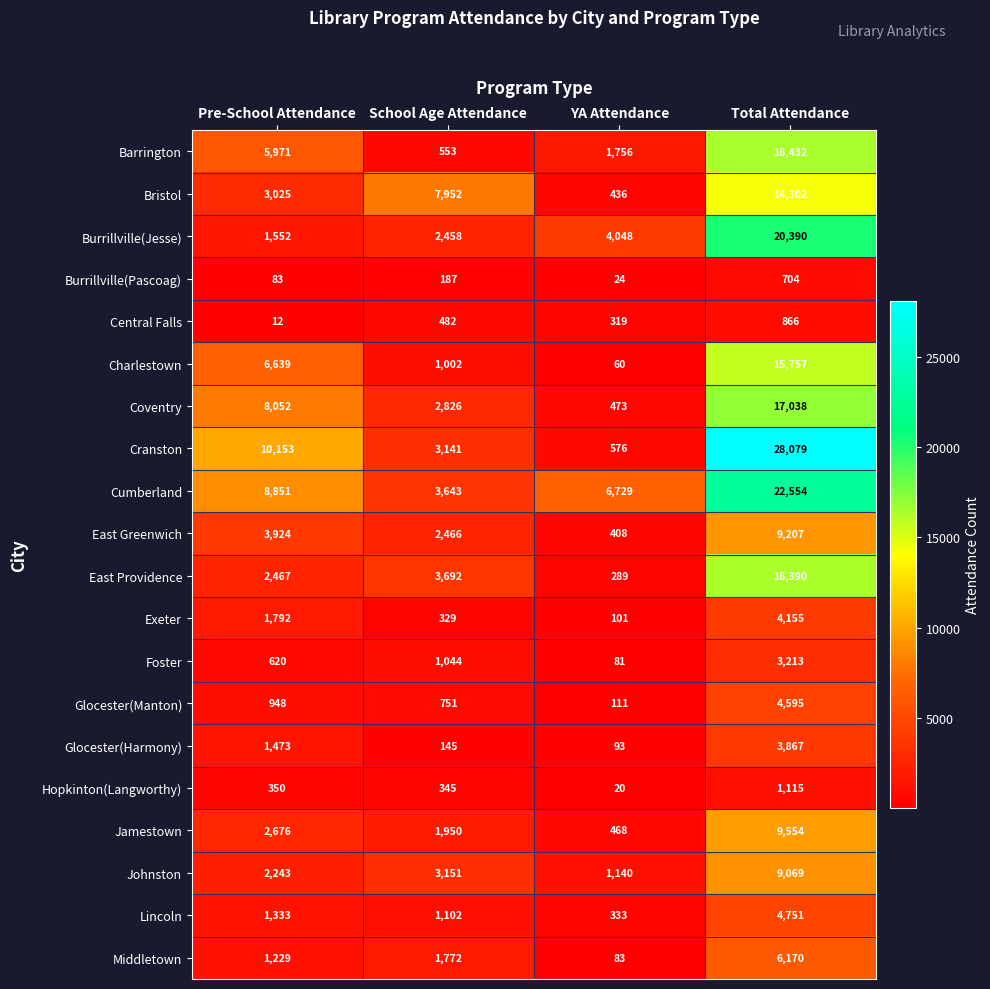

How many series are shown in this chart?

20